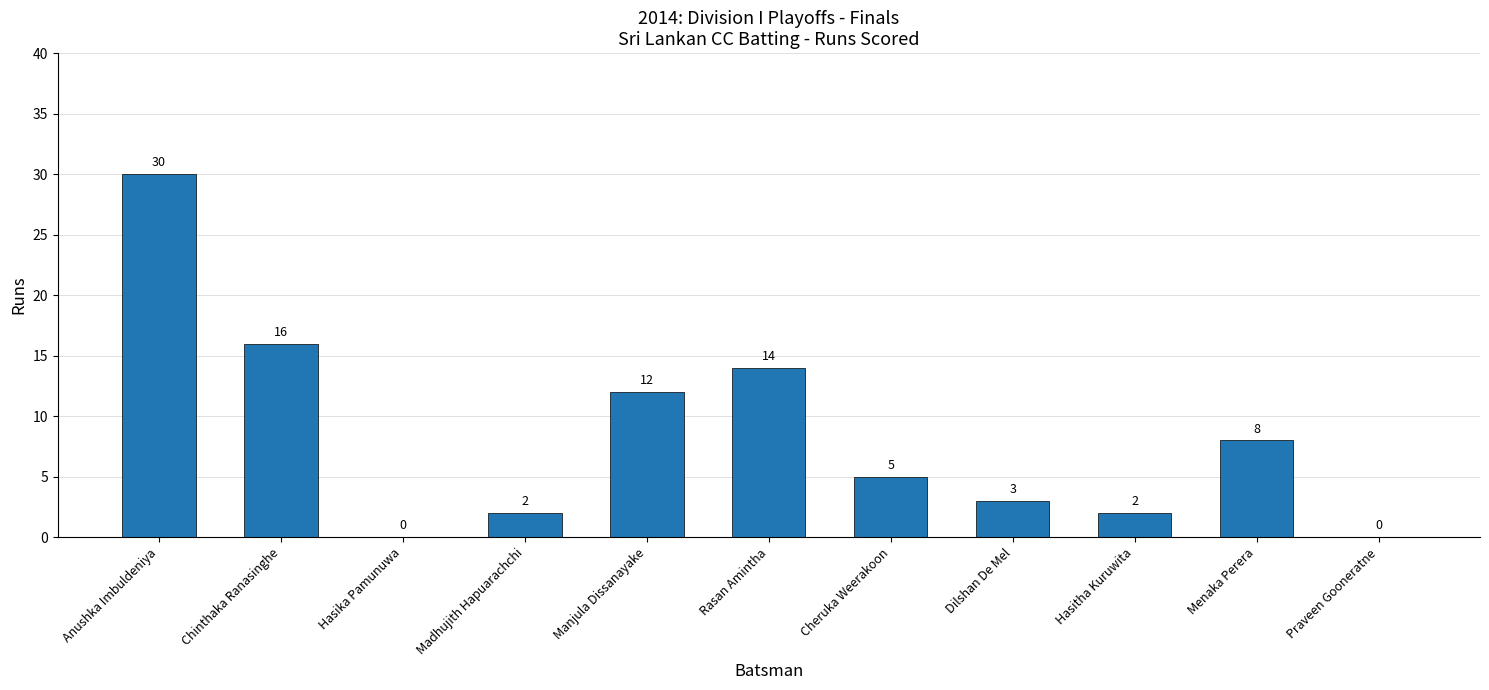

How many series are shown in this chart?

1